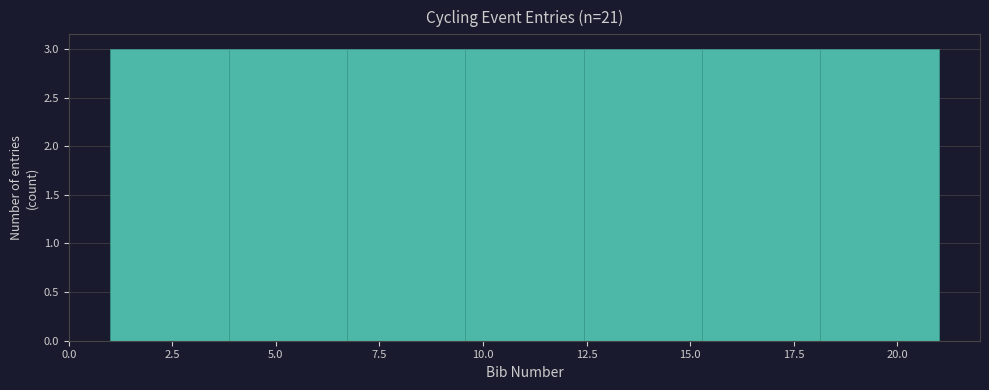

Reading left to right, list every bar in this chart as the range it spans on the x-axis followed by its height. Neither the bar edges nor the heights are printed on the chart, so give them approximately, as read against the axes.

1.0 to 4.0: 3
4.0 to 6.5: 3
6.5 to 9.5: 3
9.5 to 12.5: 3
12.5 to 15.5: 3
15.5 to 18.0: 3
18.0 to 21.0: 3